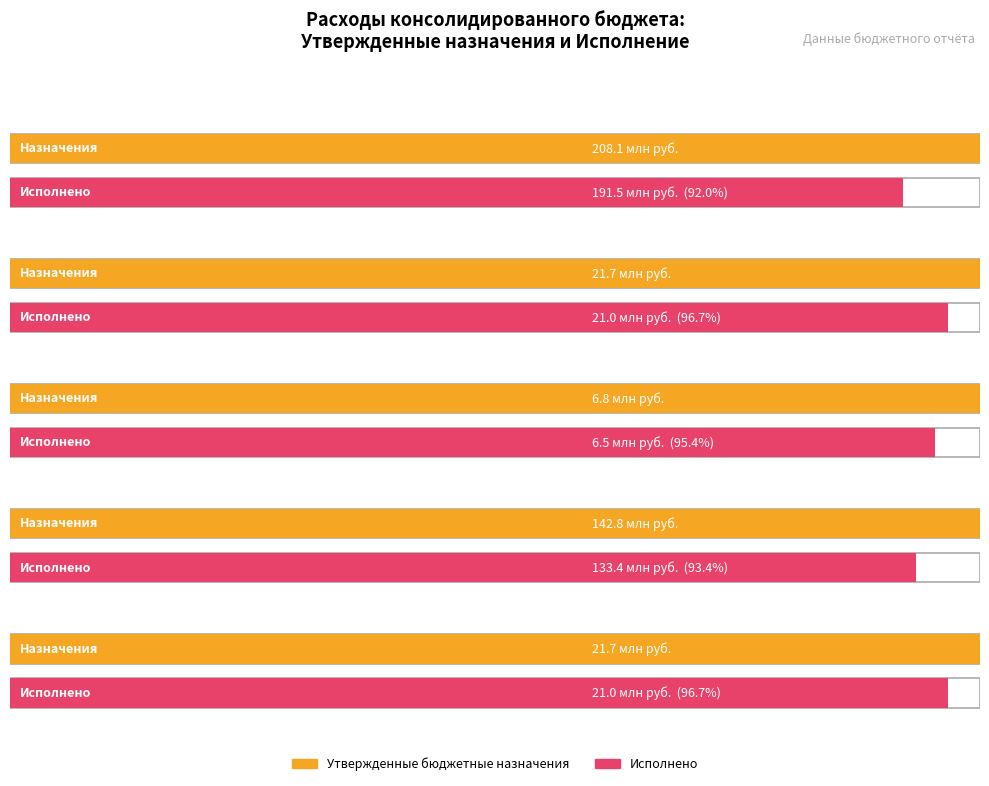

What are all the series names shown in the legend?

Утвержденные бюджетные назначения, Исполнено